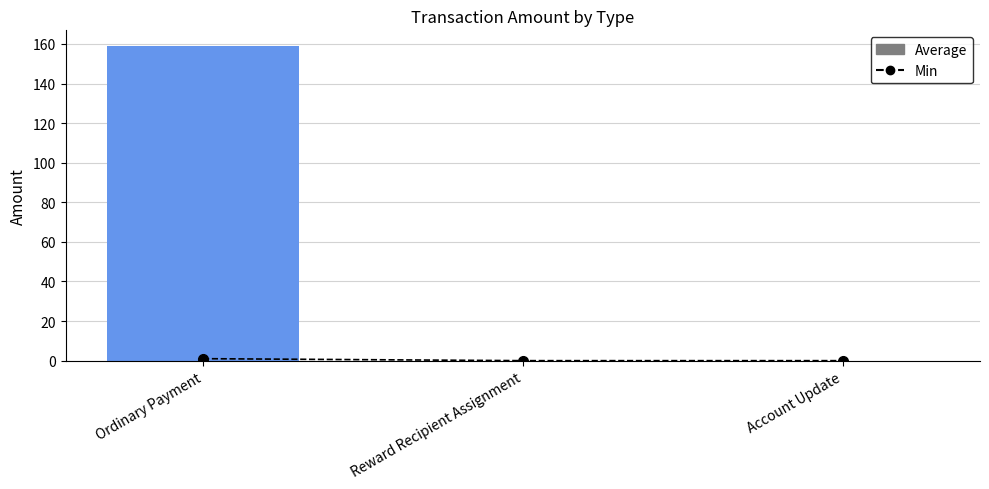

Between Ordinary Payment and Account Update, which is larger?

Ordinary Payment